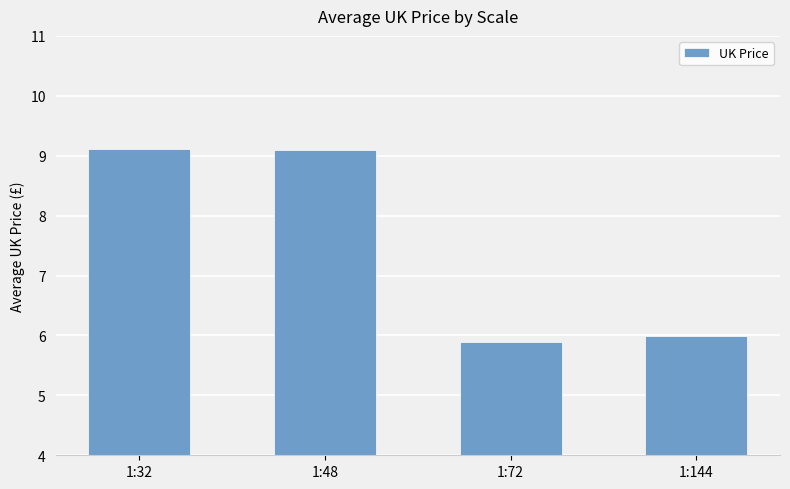

How many categories are shown in the chart?

4